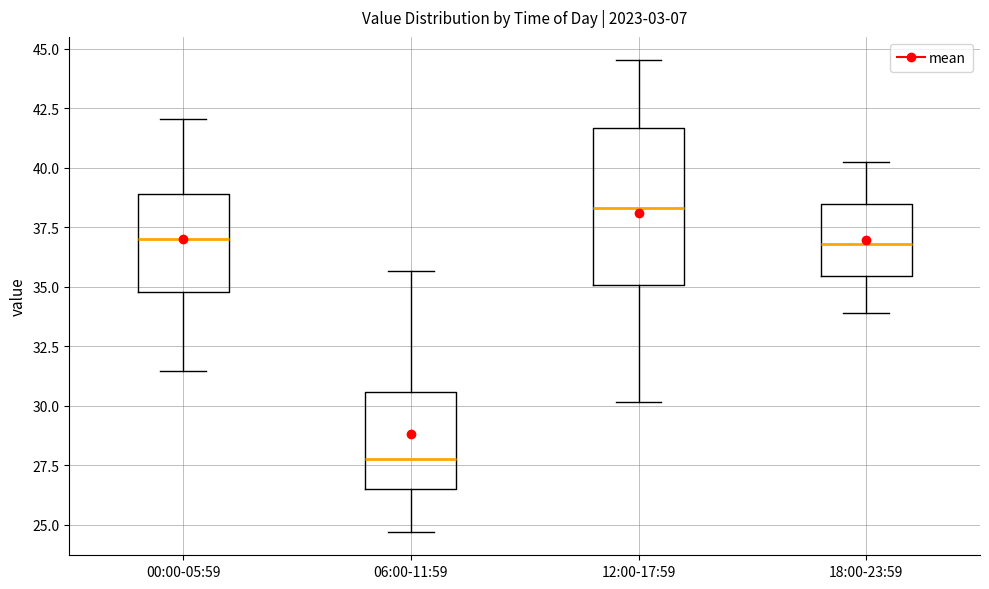

Reading left to right, read every box against the y-axis: the position of its median line, the range the box covers, and the ends of its whiskers. The values are not printed on the chart, so give them approximately, as read against the axis.

00:00-05:59: median 37.0, box 35.0 to 39.0, whiskers 31.5 to 42.0
06:00-11:59: median 27.5, box 26.5 to 30.5, whiskers 24.5 to 35.5
12:00-17:59: median 38.5, box 35.0 to 41.5, whiskers 30.0 to 44.5
18:00-23:59: median 37.0, box 35.5 to 38.5, whiskers 34.0 to 40.0